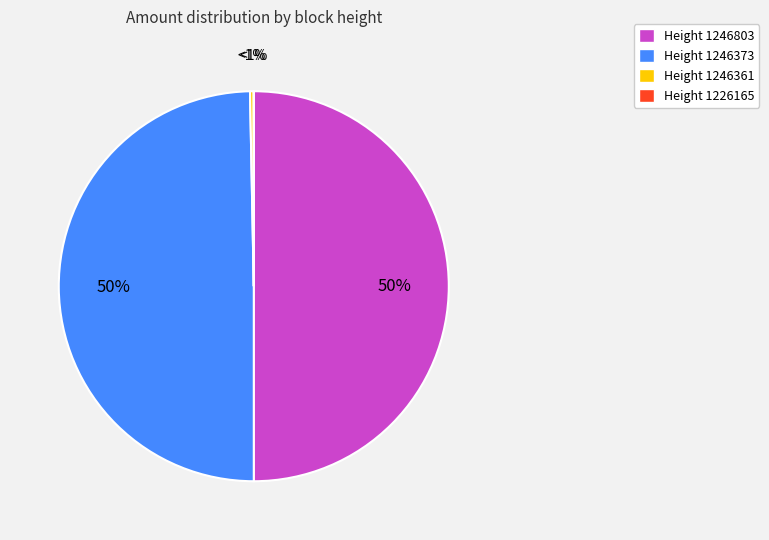

Approximately how many times larger is the value at Height 1246803 compared to Height 1246373?

1.0